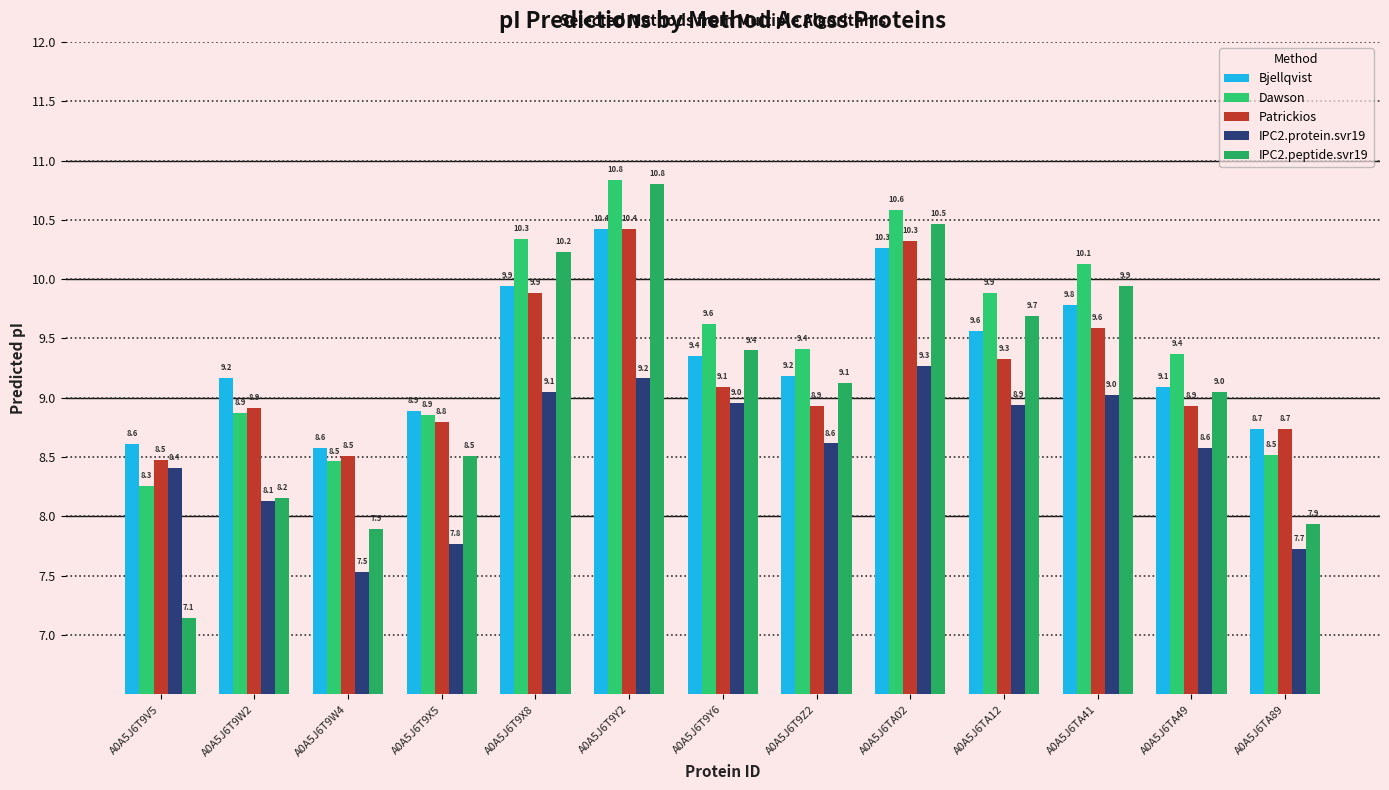

How many bars are there in total?

65